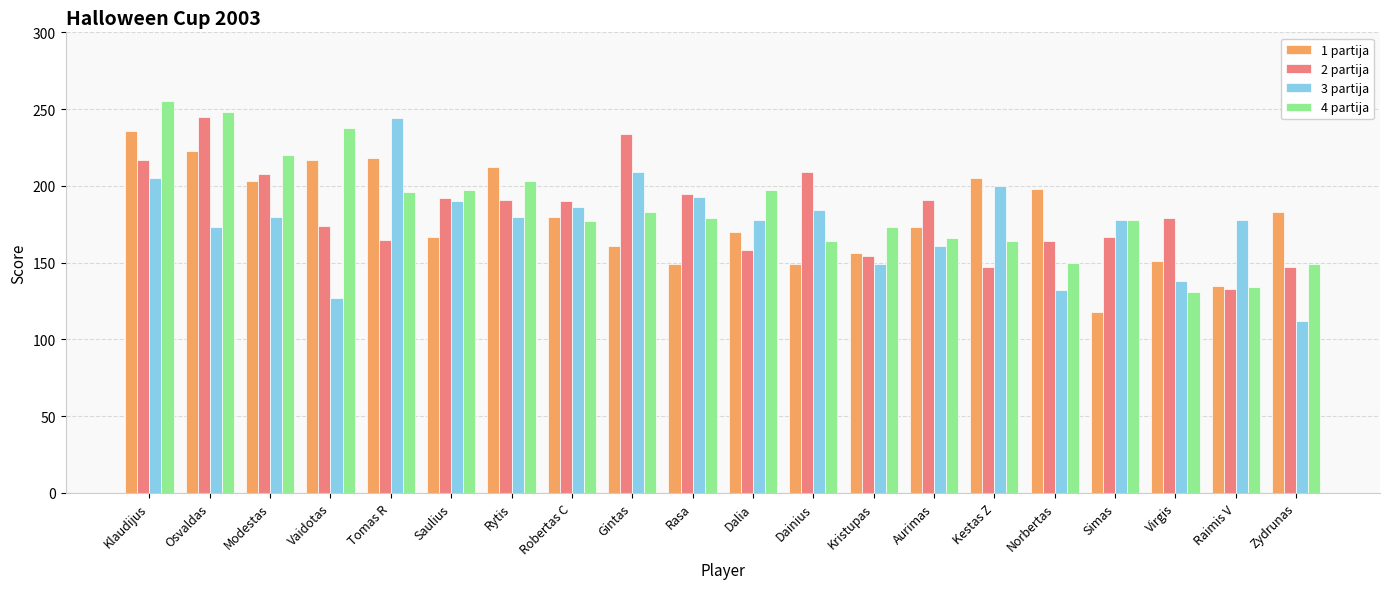

What is the label of the 15th bar from the right?

Saulius